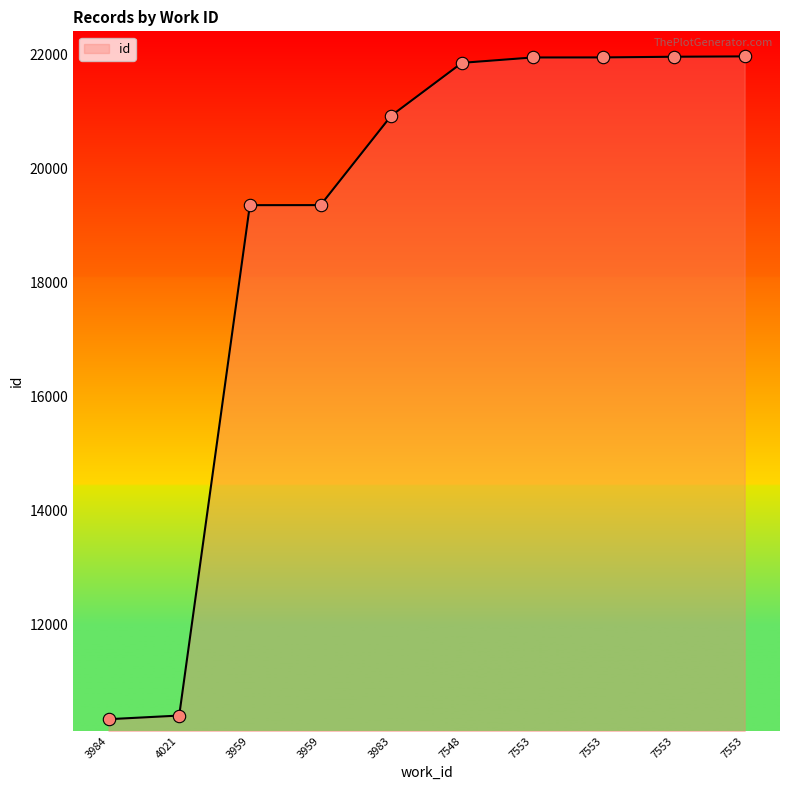

How many lines are shown in the chart?

1